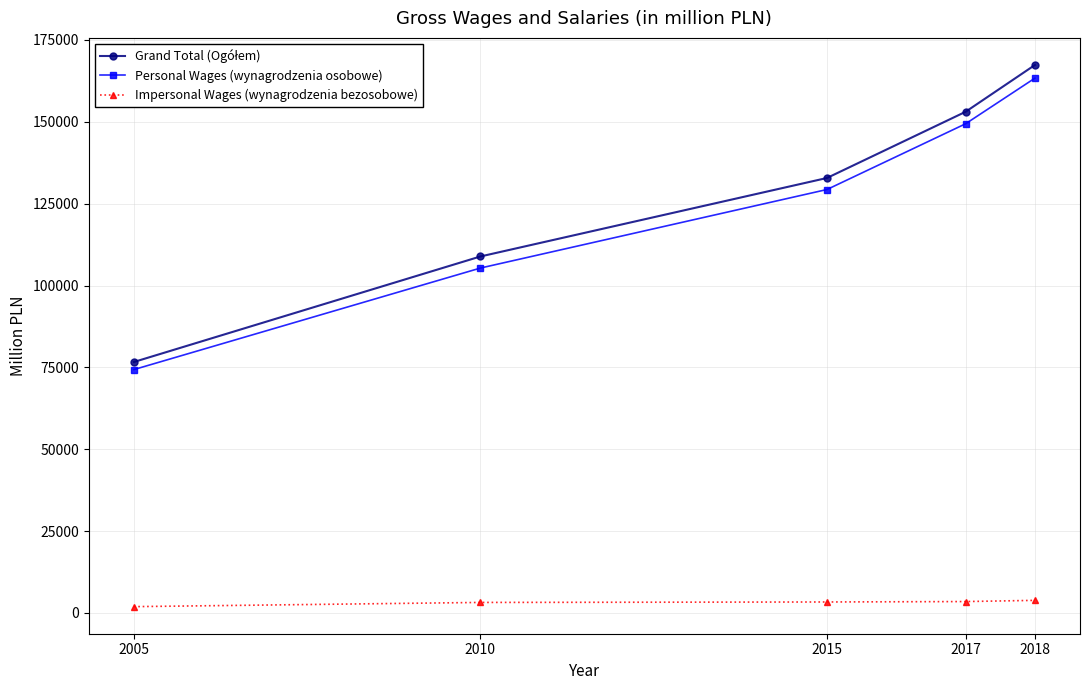

What is the difference between the highest and lowest values at 2018?

163546.9